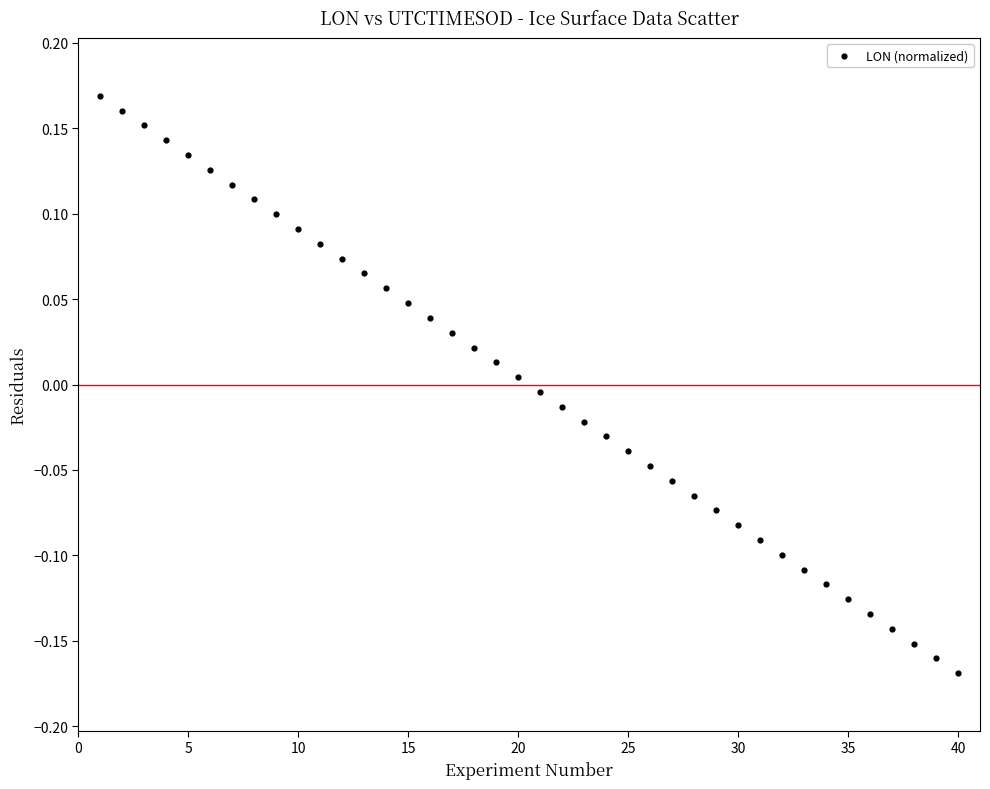

What is the range of Y values (max minus min)?

0.3